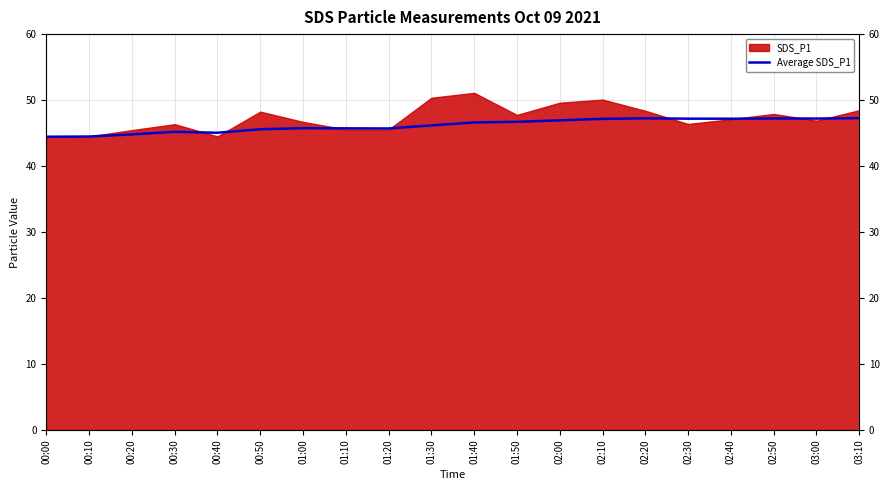

True or false: there are more than 2 points higher than both neighbors.

True